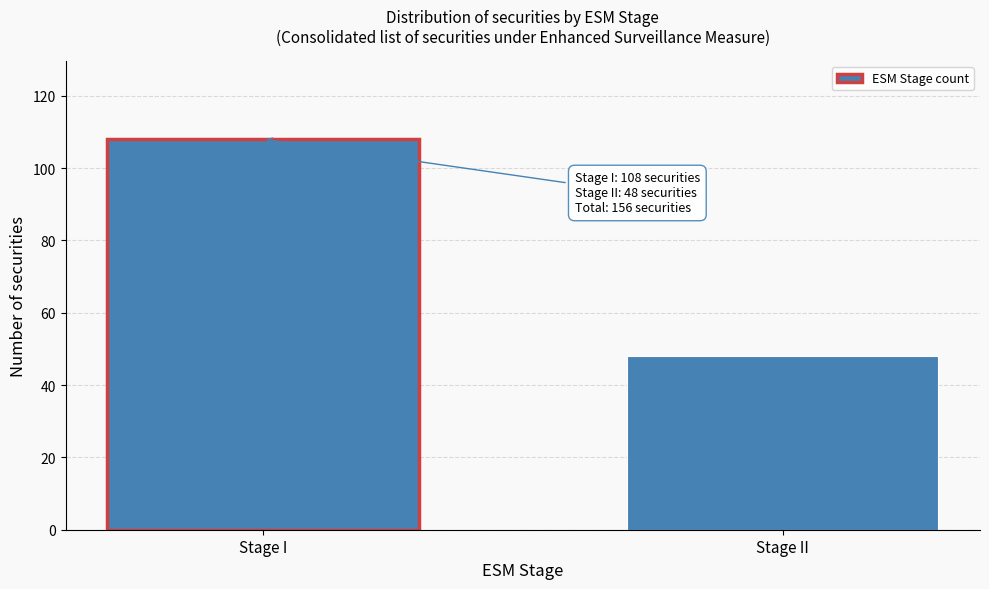

Reading left to right, extract all data points from this chart.

108	48